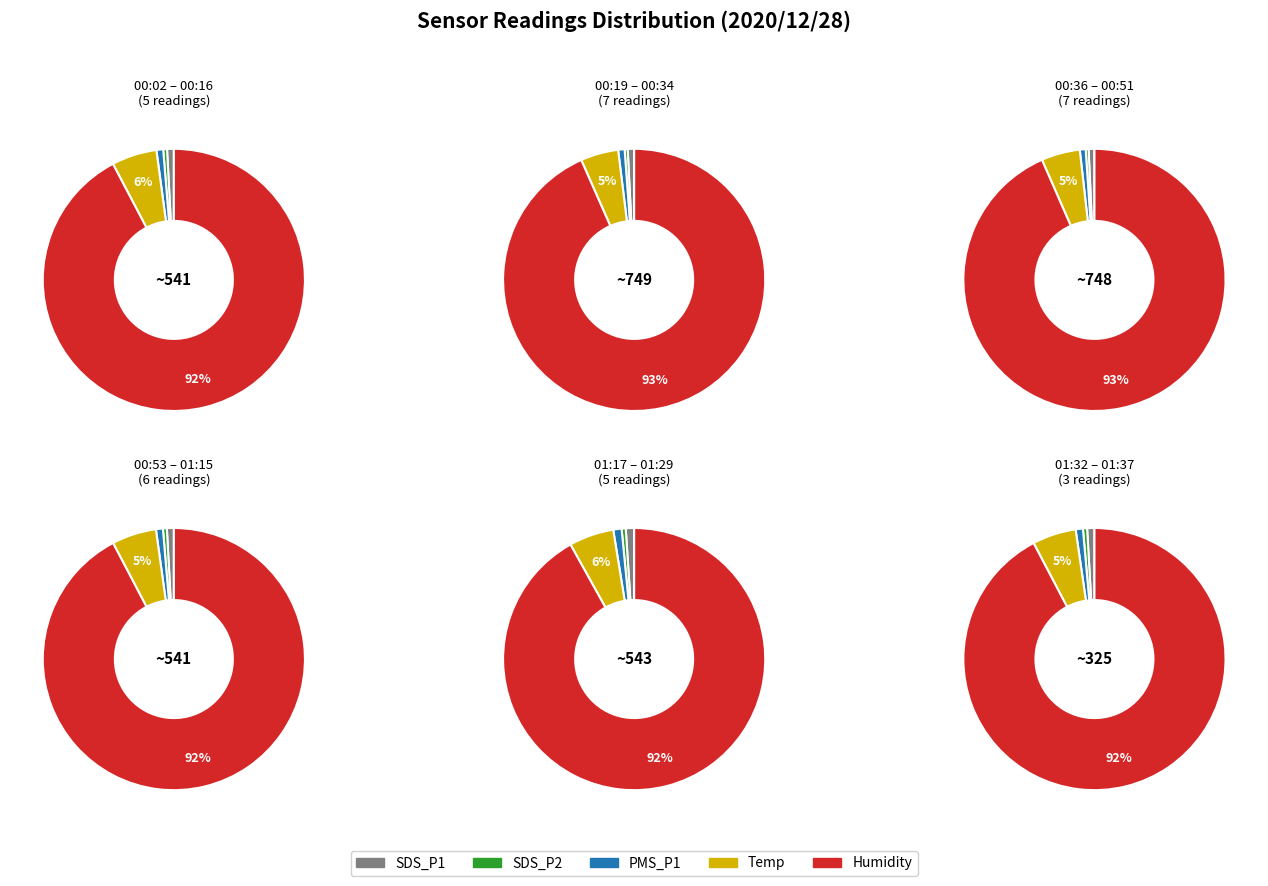

Does 00:09 account for over 50% of the chart?

No